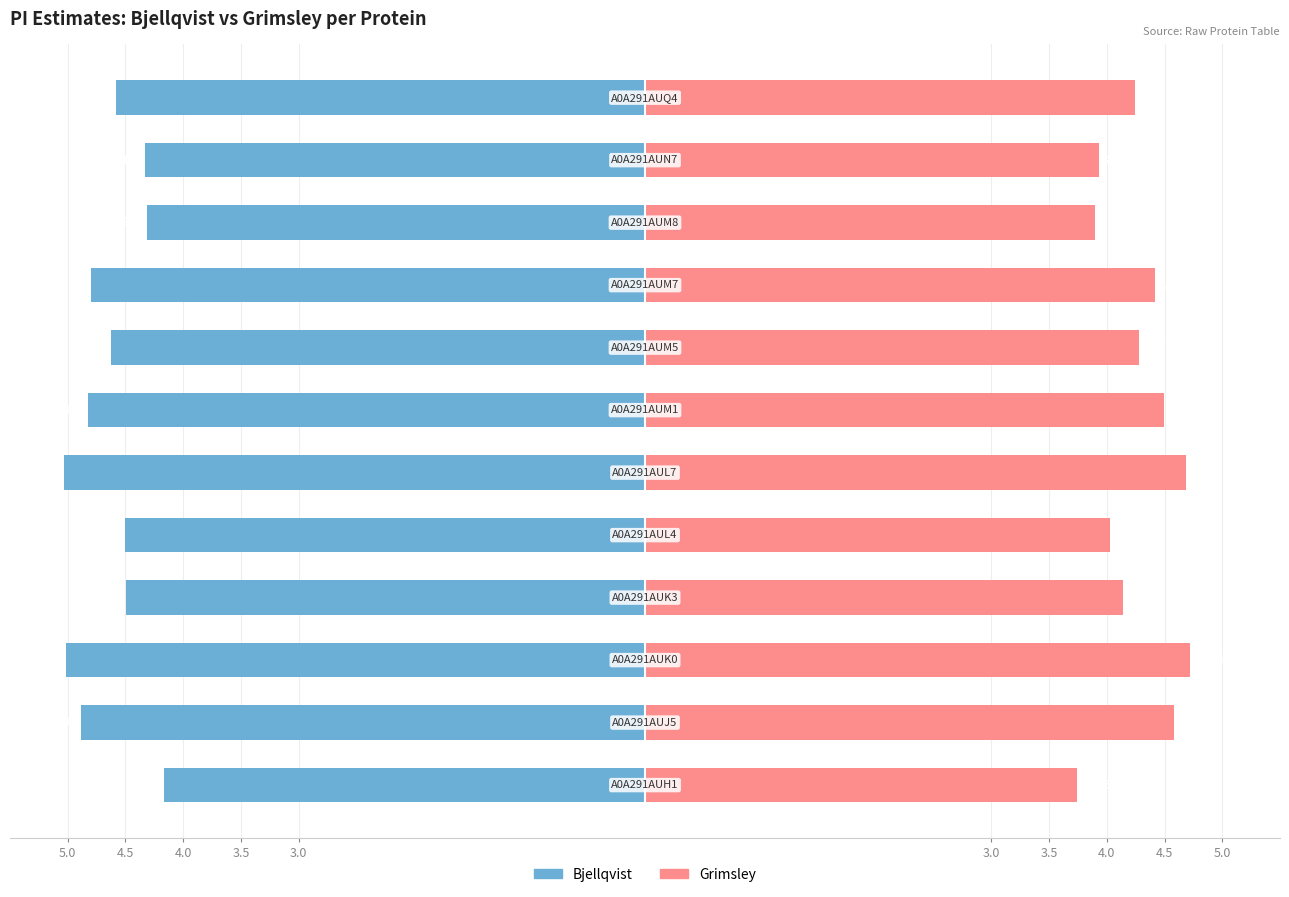

At 3.0, list the series in order from smallest to largest.

Bjellqvist, Grimsley